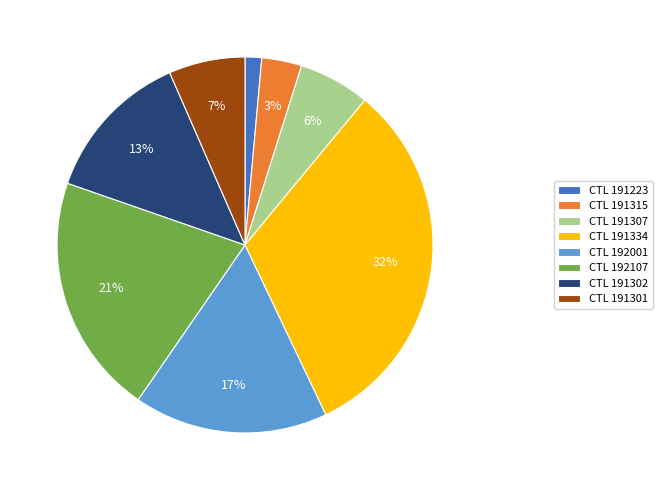

Count the number of slices in the pie.

8